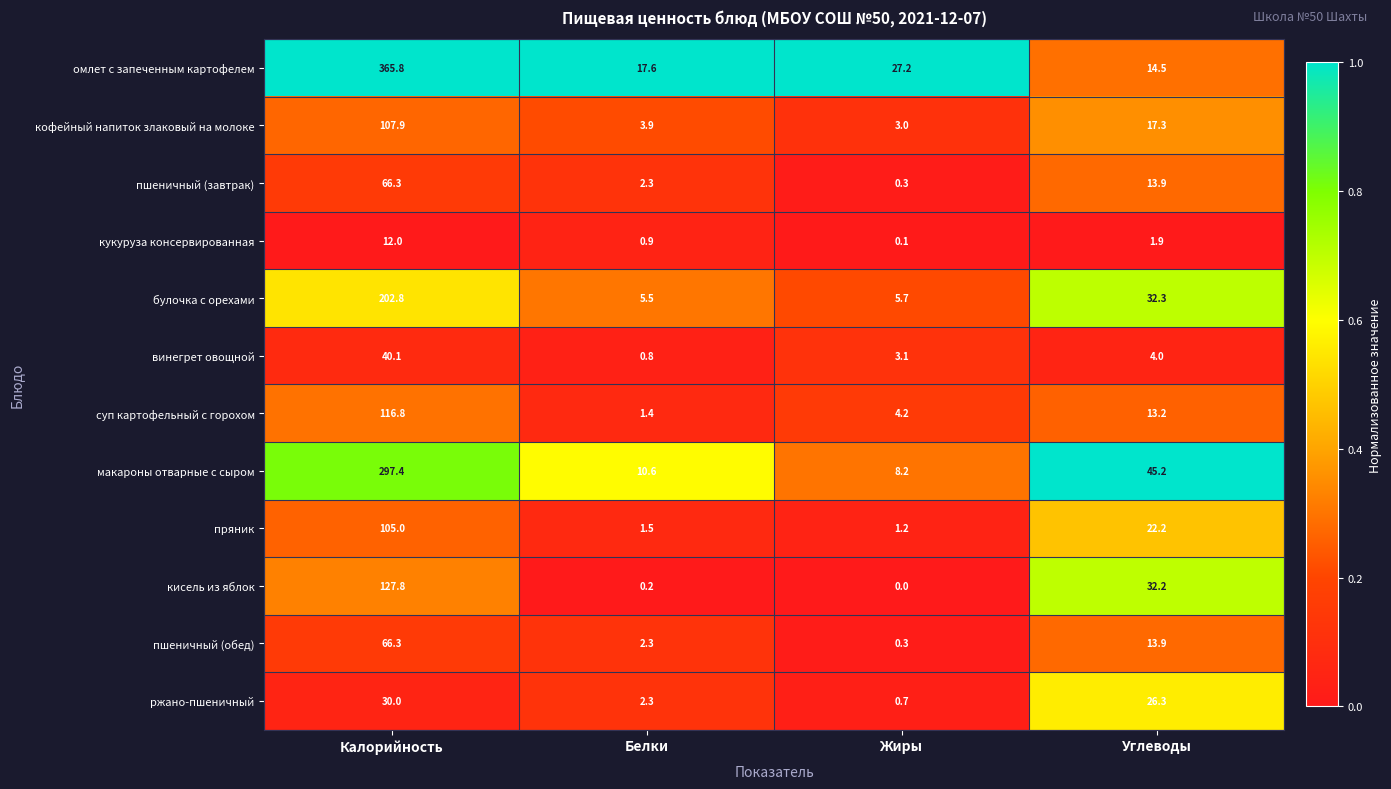

Is it true that кукуруза консервированная equals 1.5 at Белки?

False